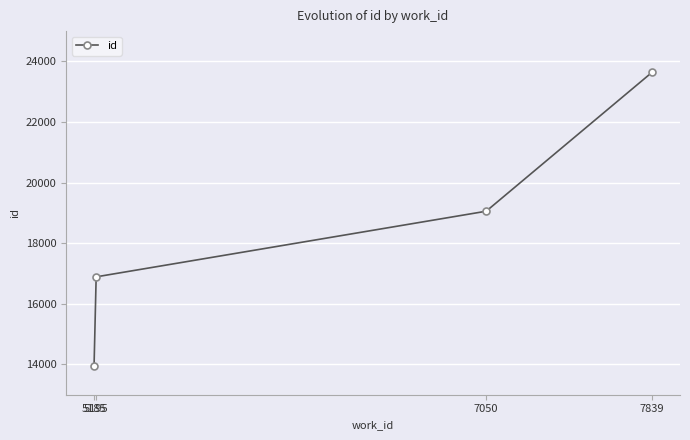

What is the change in value from 5195 to 7050?

+2166